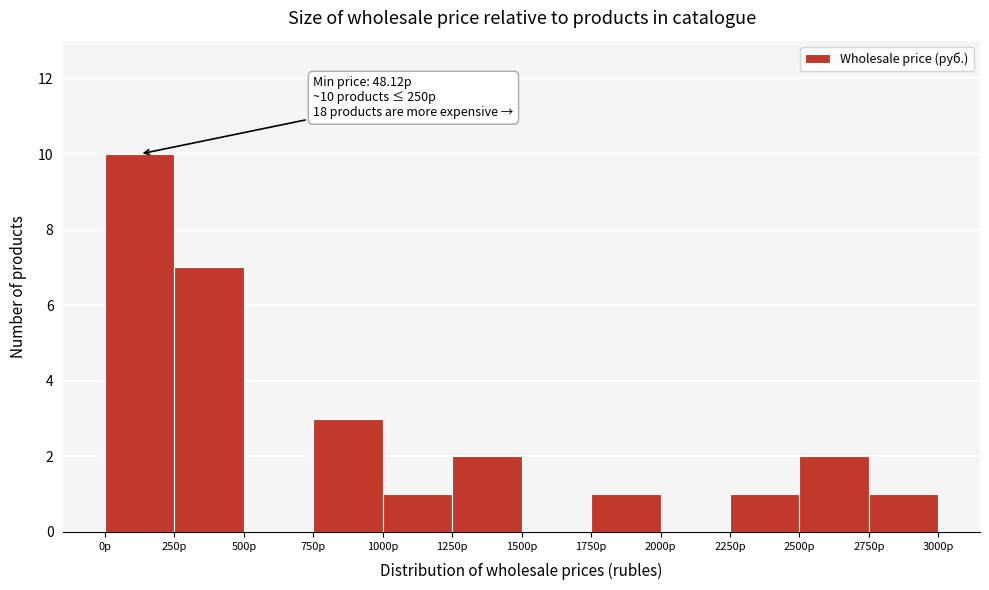

Which range on the x-axis has the tallest bar?

0 to 250